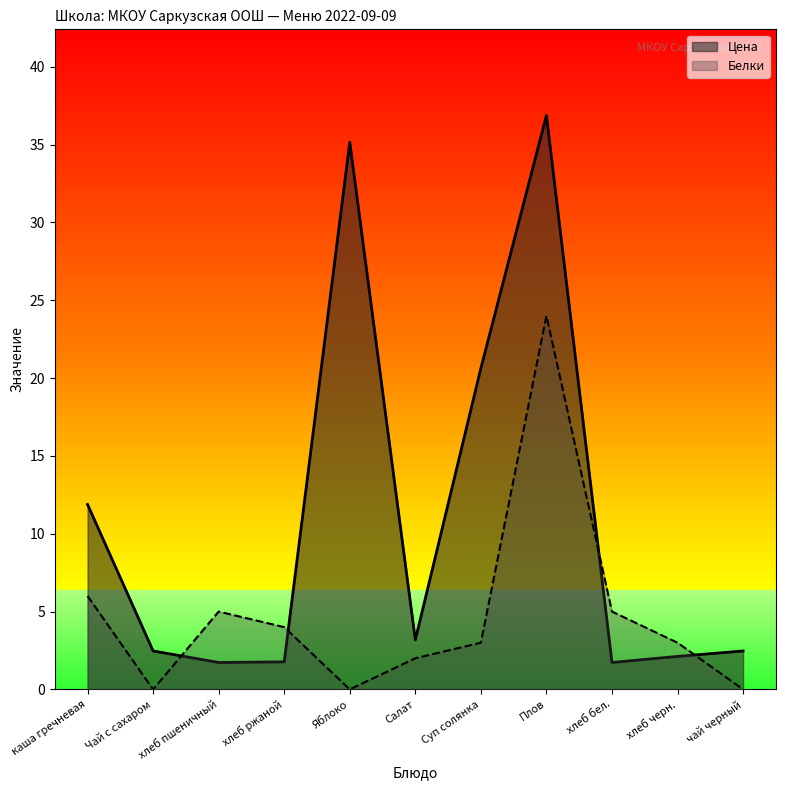

The Белки series shows 5.0 at хлеб пшеничный. True or false?

True